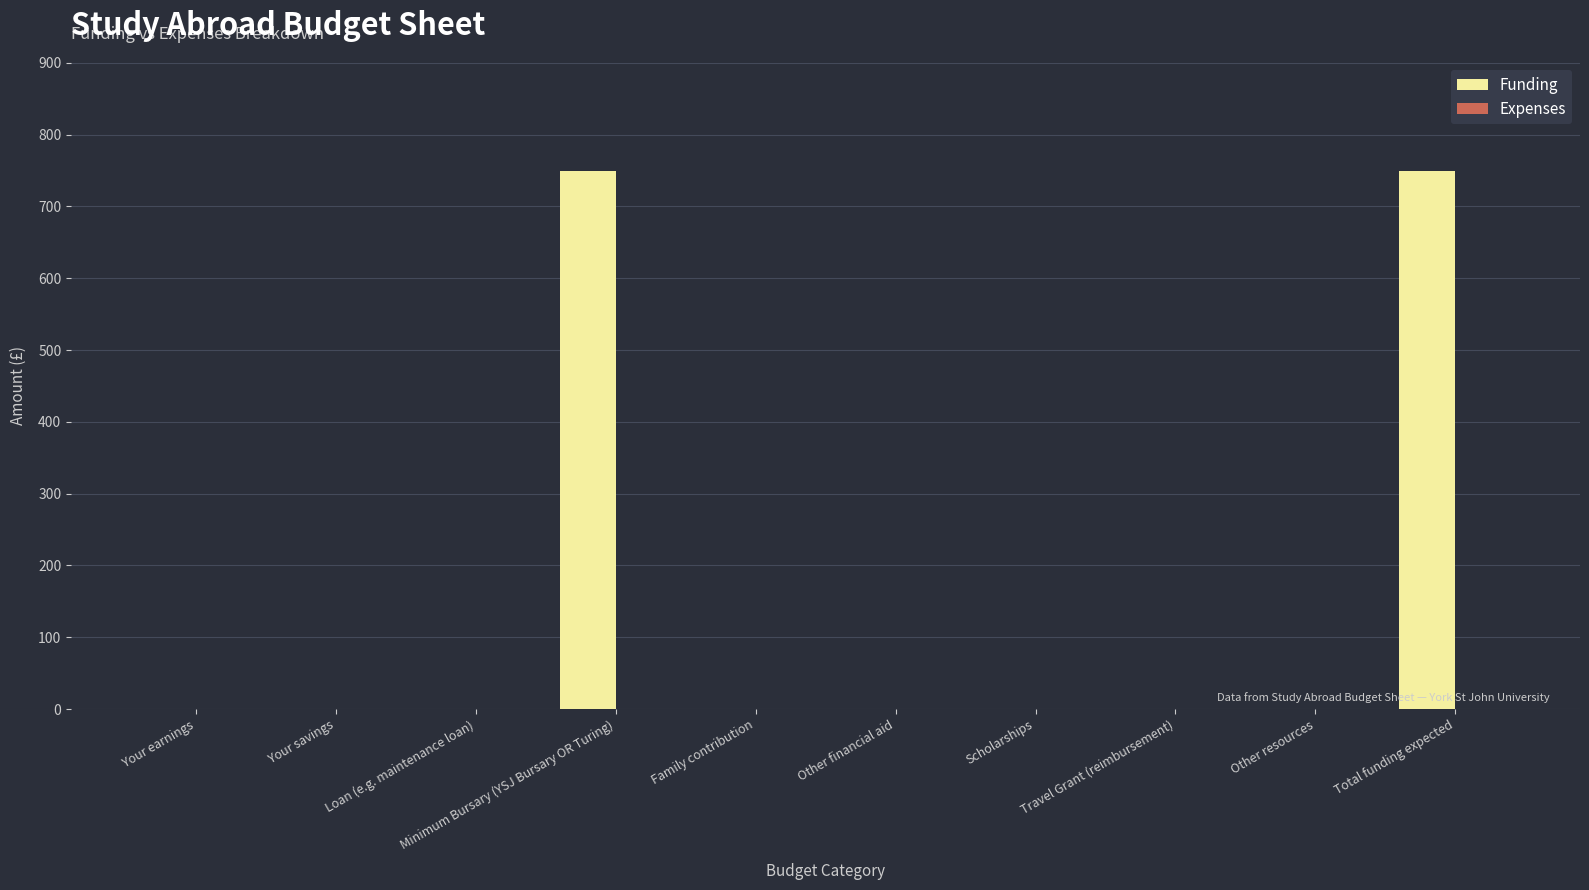

What is the change in value from Scholarships to Total funding expected?

+750